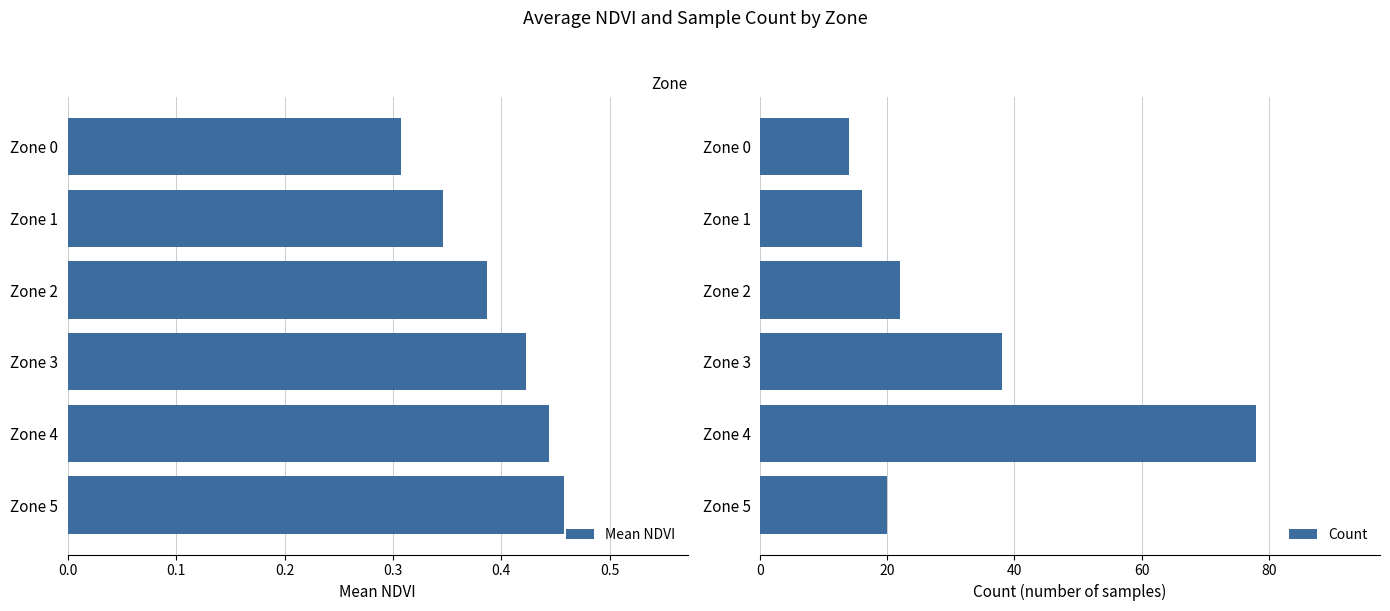

What is the difference between the second highest and minimum values in the Mean NDVI series?

0.1